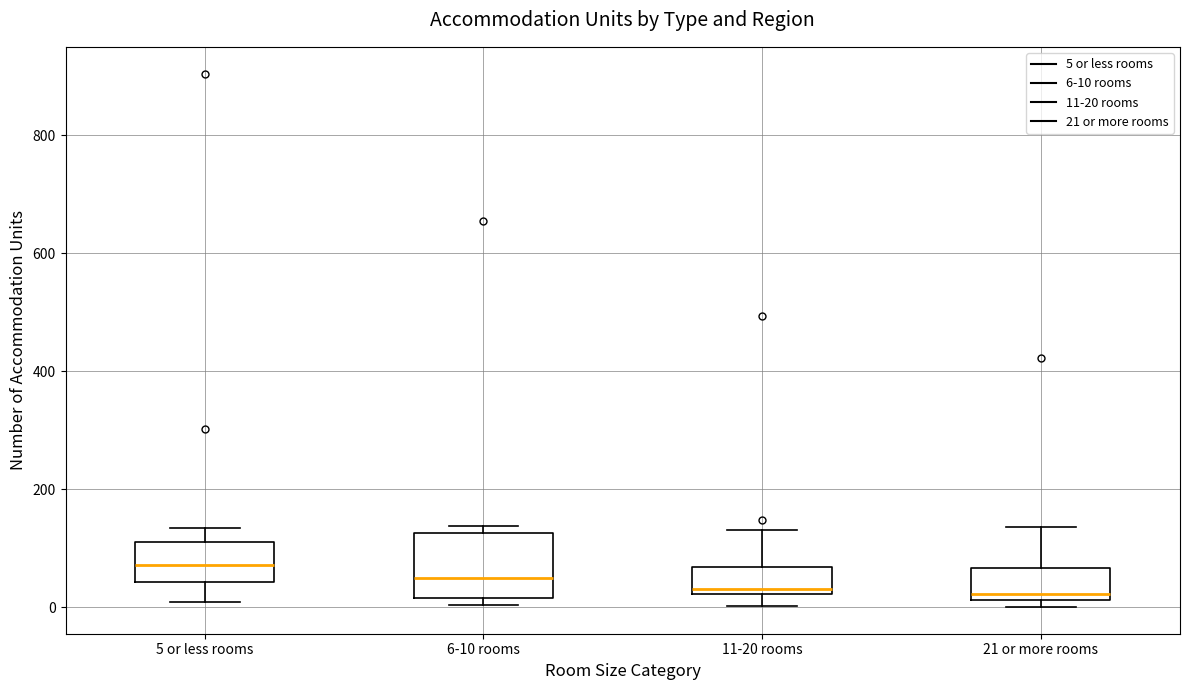

Which box has the highest median line?

5 or less rooms